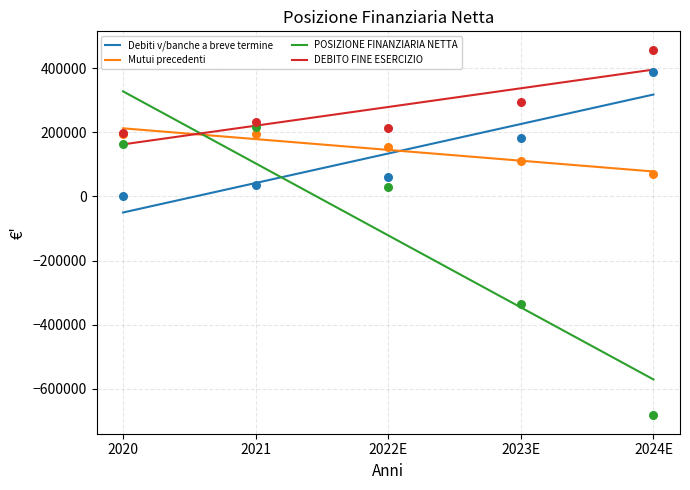

Which series has the largest total across all categories?

DEBITO FINE ESERCIZIO